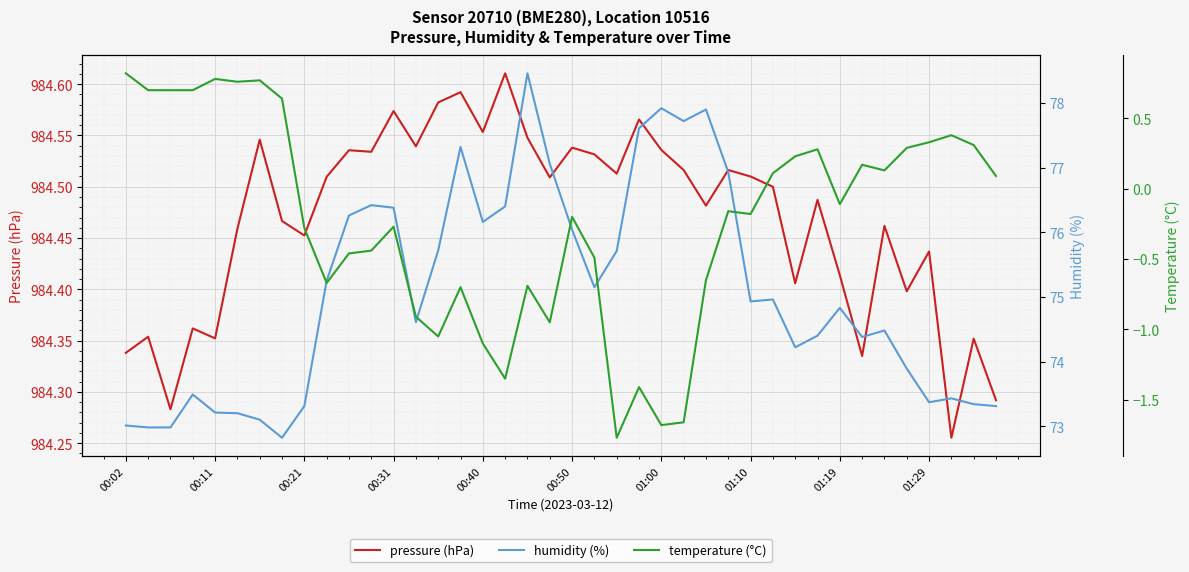

True or false: humidity (%) and pressure (hPa) cross at least once.

False